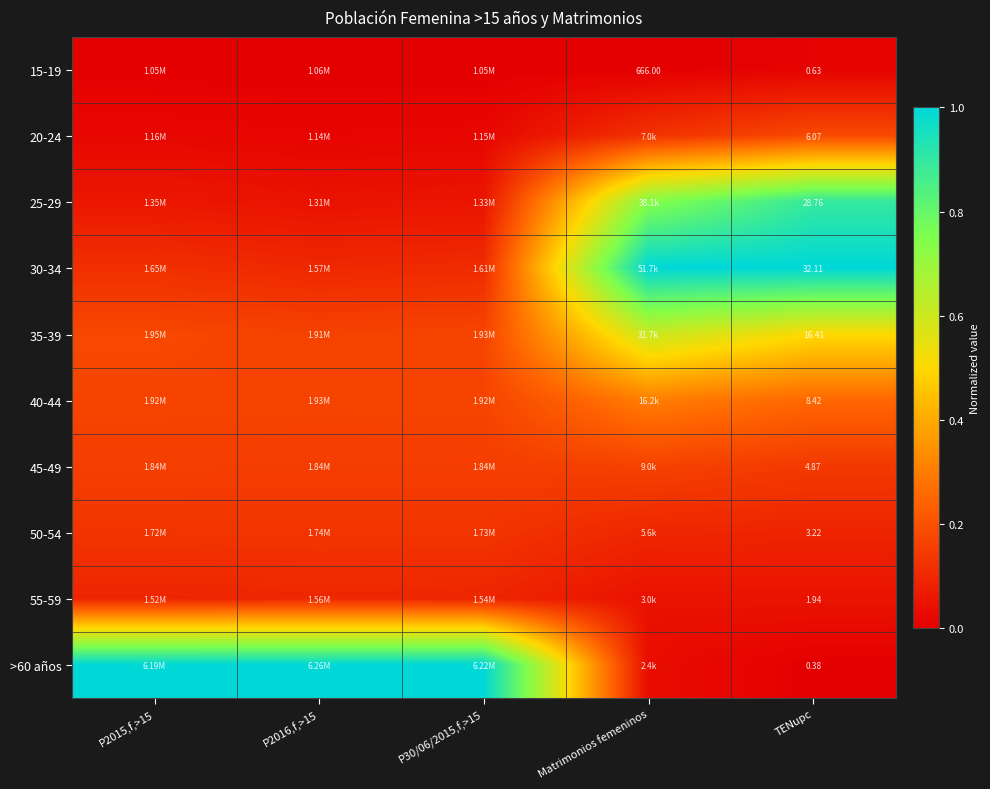

Which category has the lowest value in the 25-29 series?

P2016,f,>15